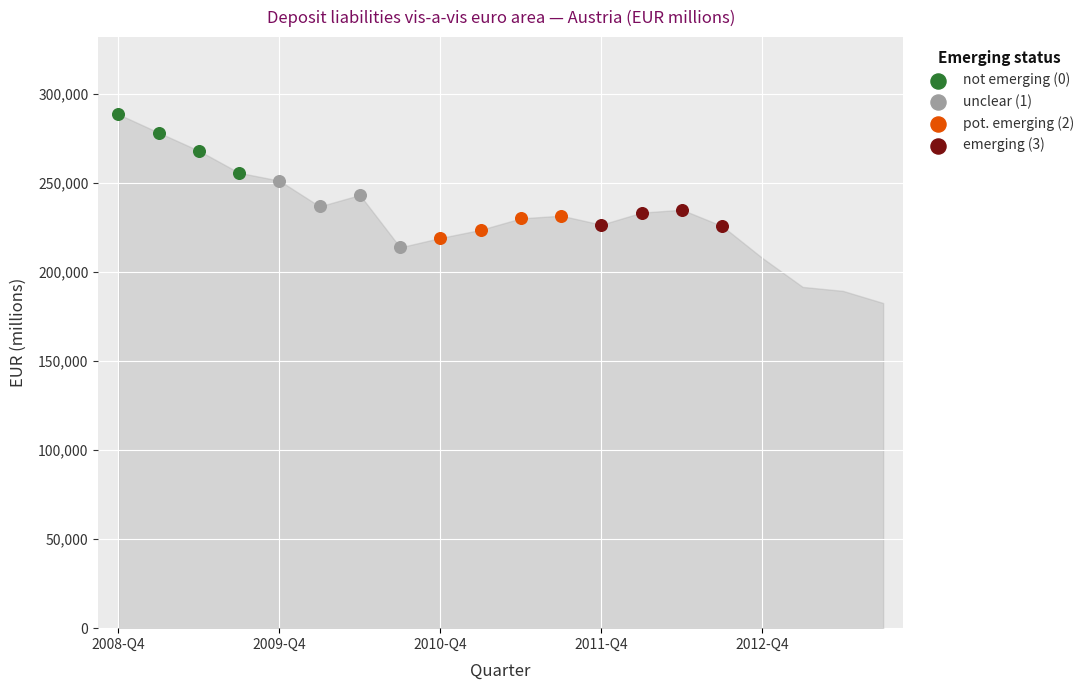

What are all the series names shown in the legend?

not emerging (0), unclear (1), pot. emerging (2), emerging (3)